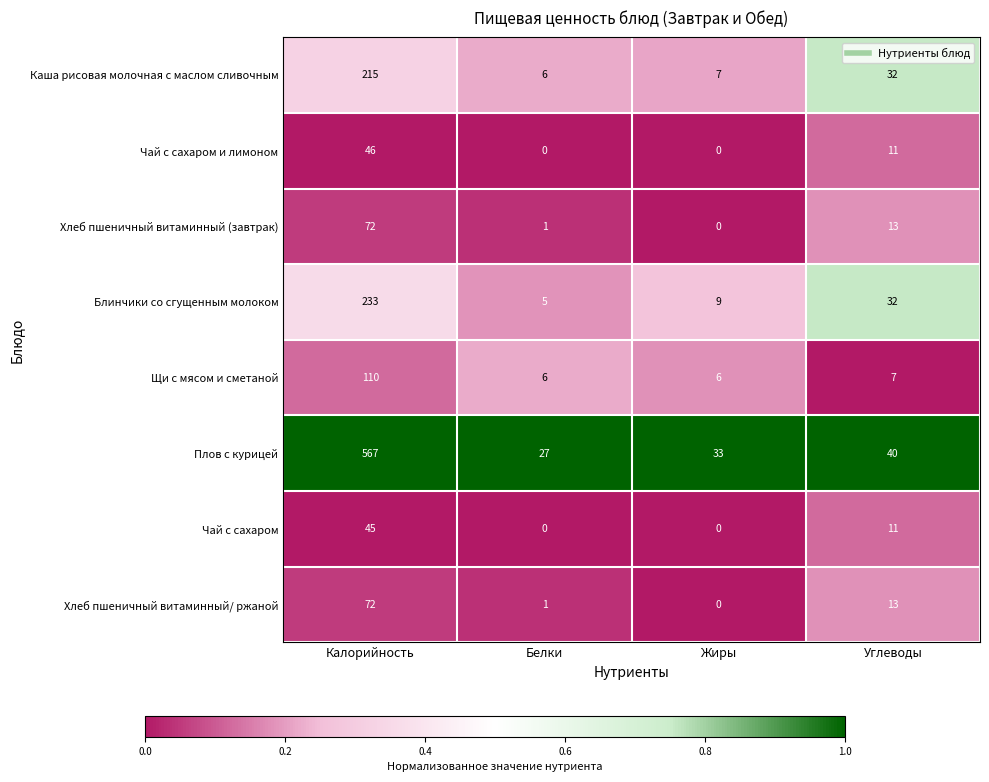

What is the spread (max minus min) of values at Калорийность?

522